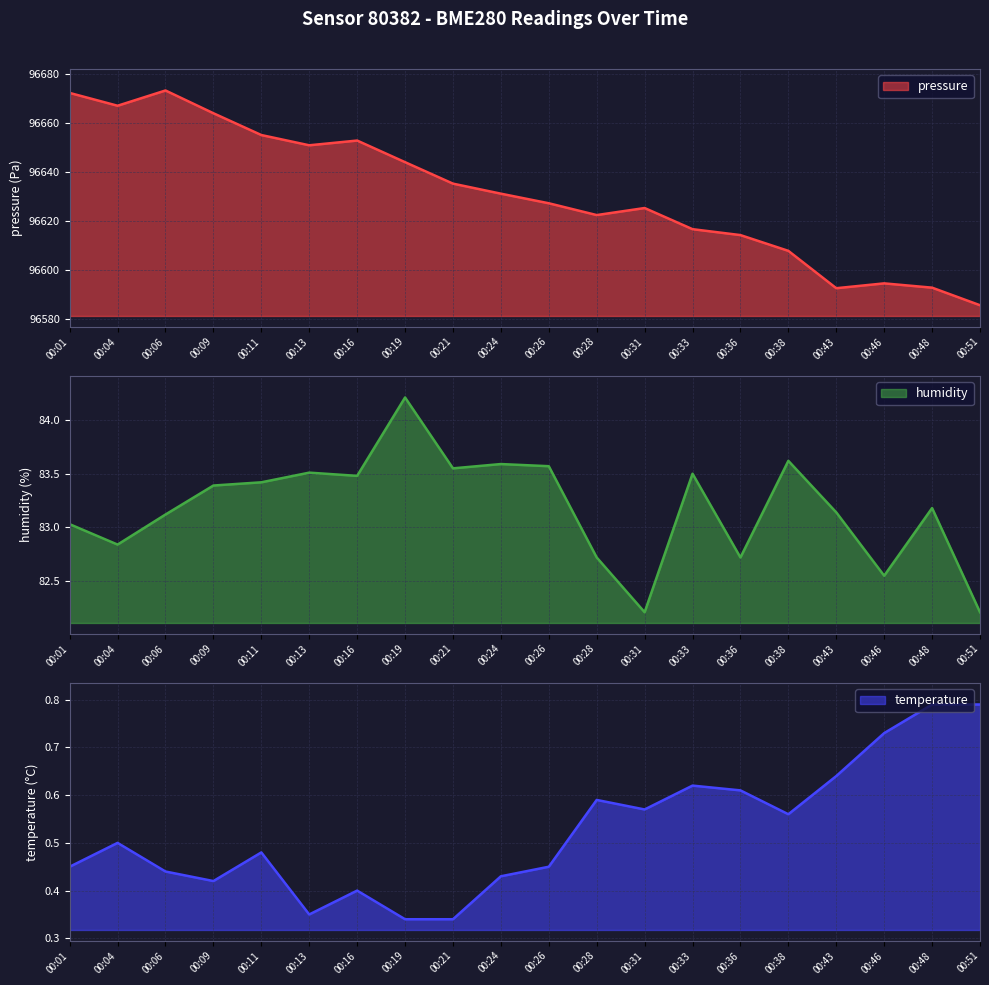

What is the sum of all pressure values?

1932625.7